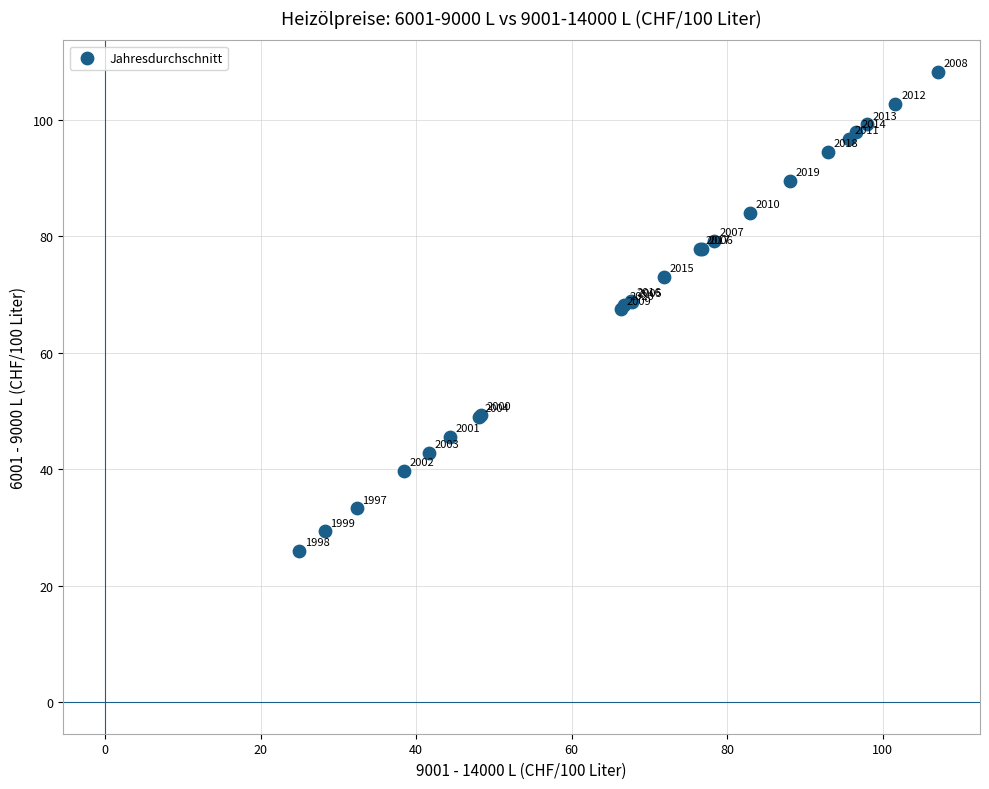

What Y value in the scatter plot is closest to 67?

67.4